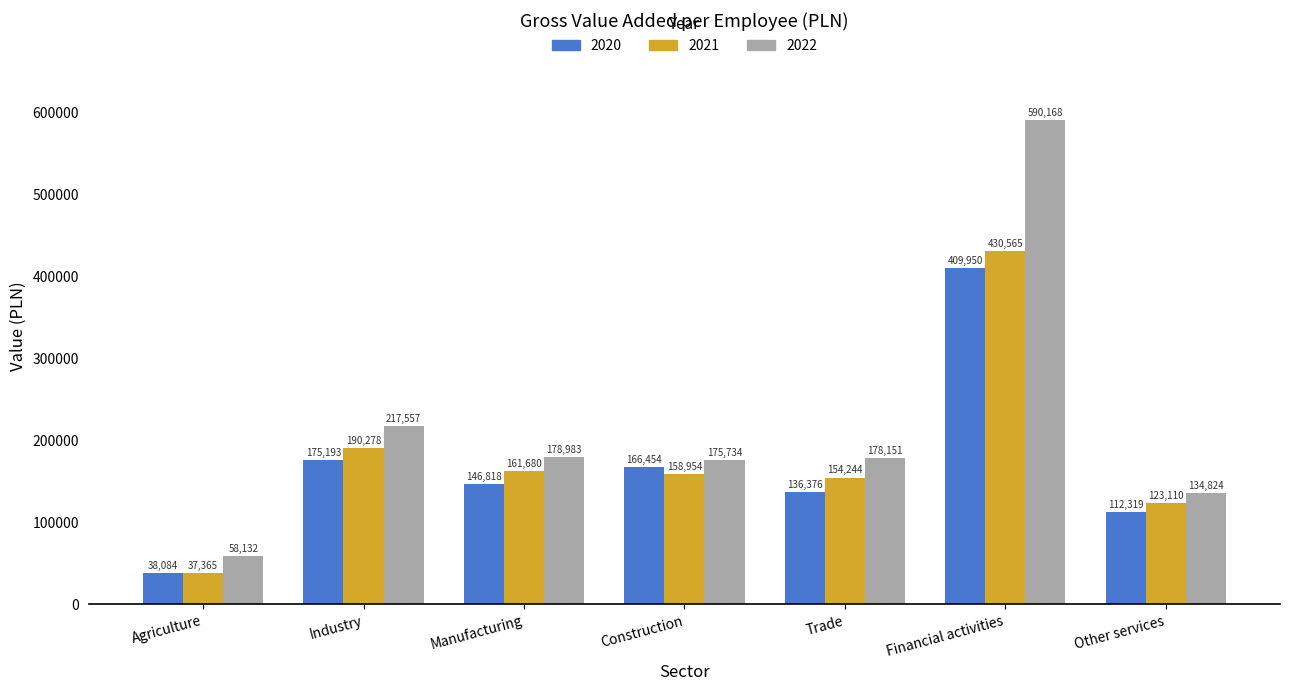

Which series has the largest range (max minus min)?

2022